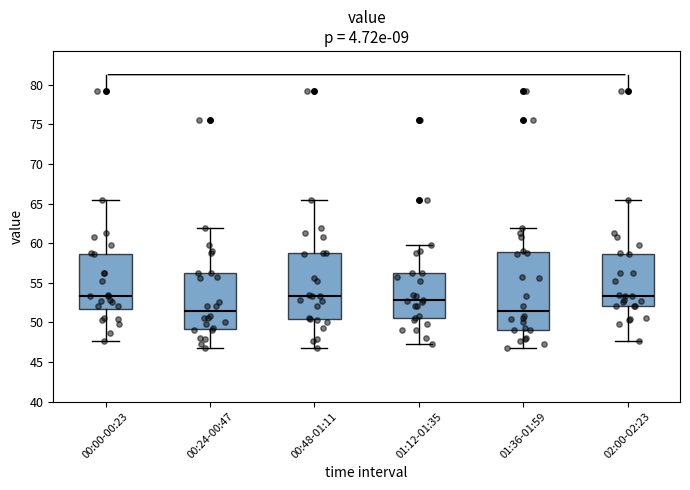

Comparing the boxes themselves (not the whiskers), which one is the tallest?

01:36-01:59